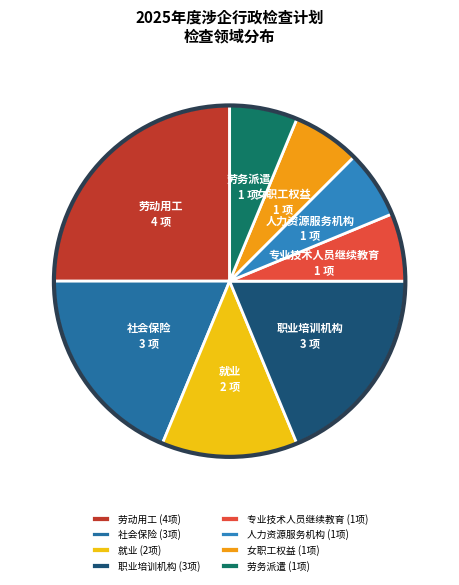

To the nearest percent, what is the combined percentage of 人力资源服务机构 and 劳务派遣?

12%